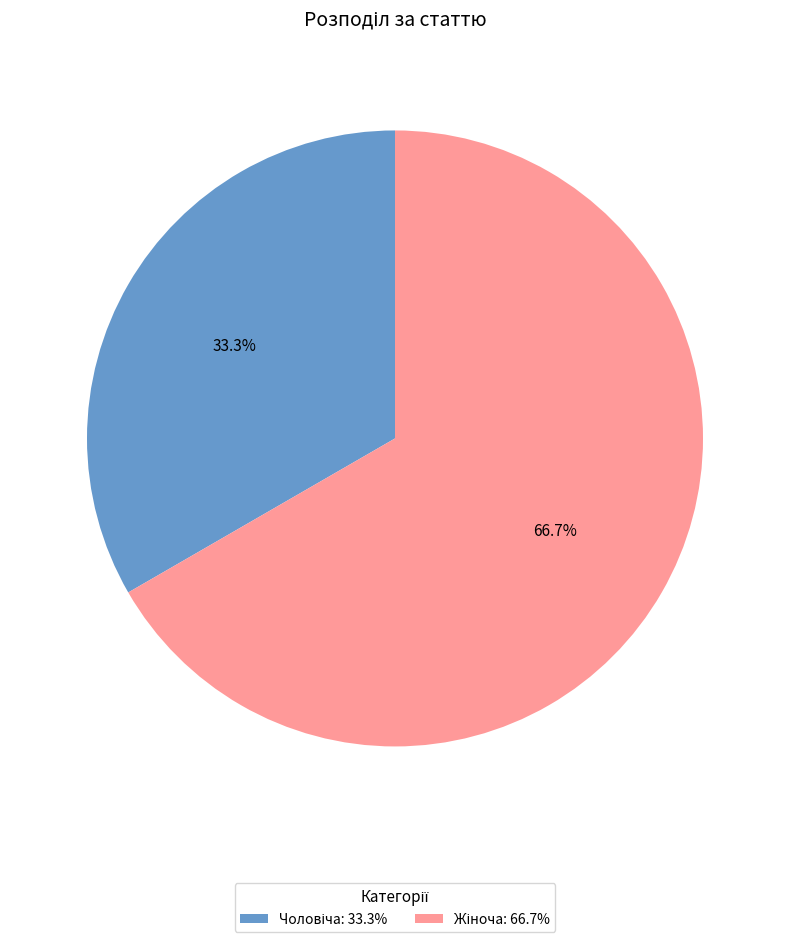

Is there any slice that represents more than half of the pie?

Yes